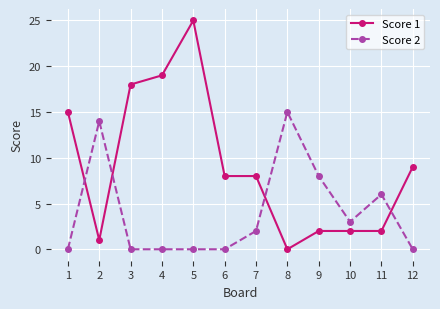

Which series changed the most between 2 and 4?

Score 1